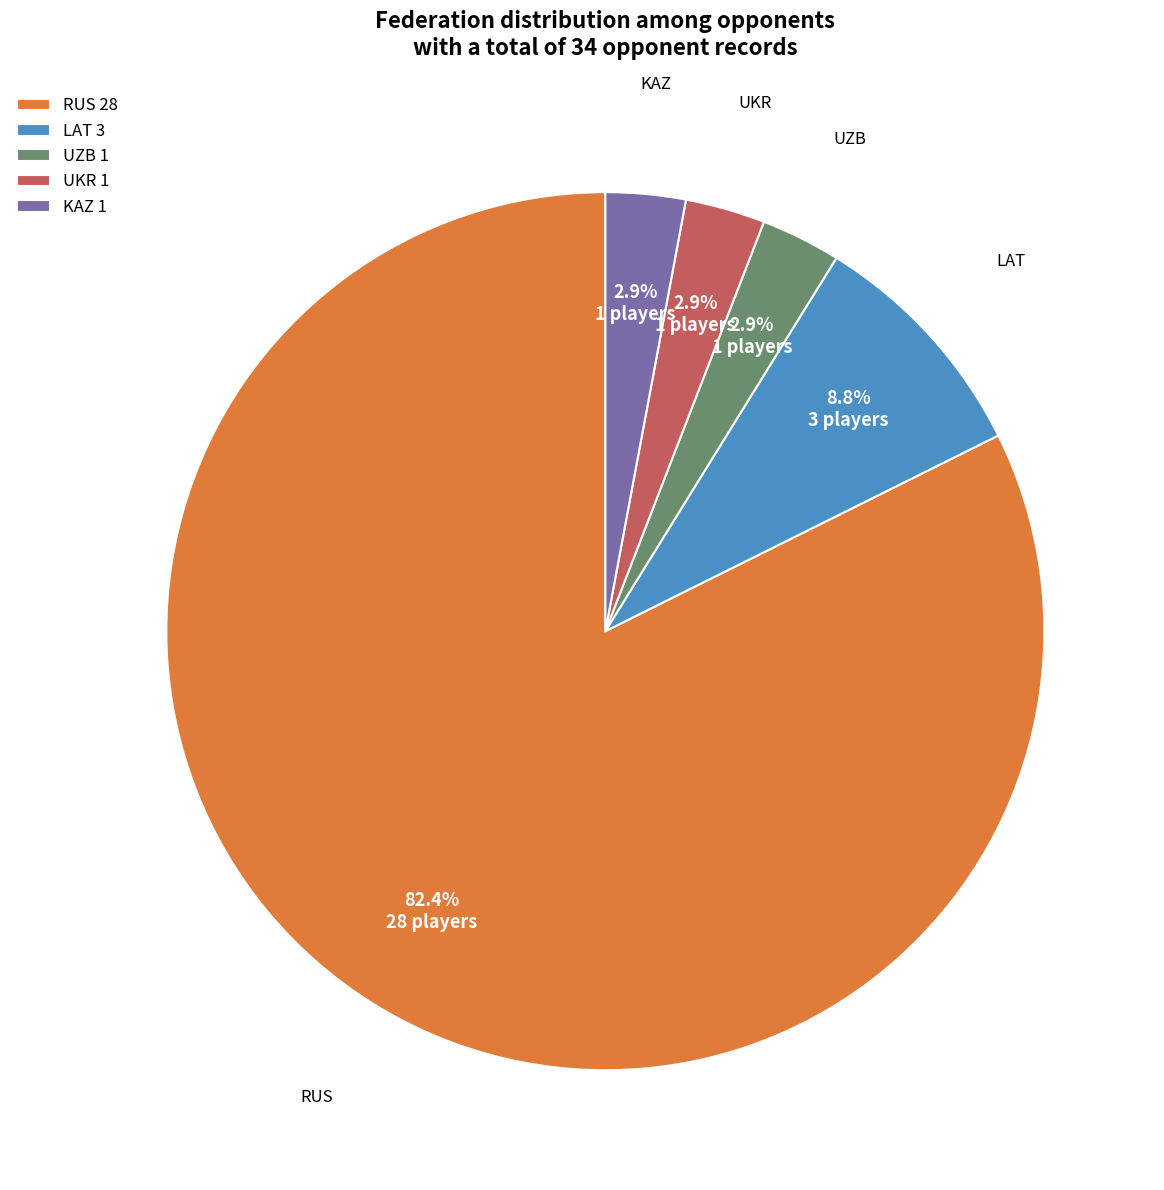

To the nearest percent, what percentage of the pie is RUS?

82%